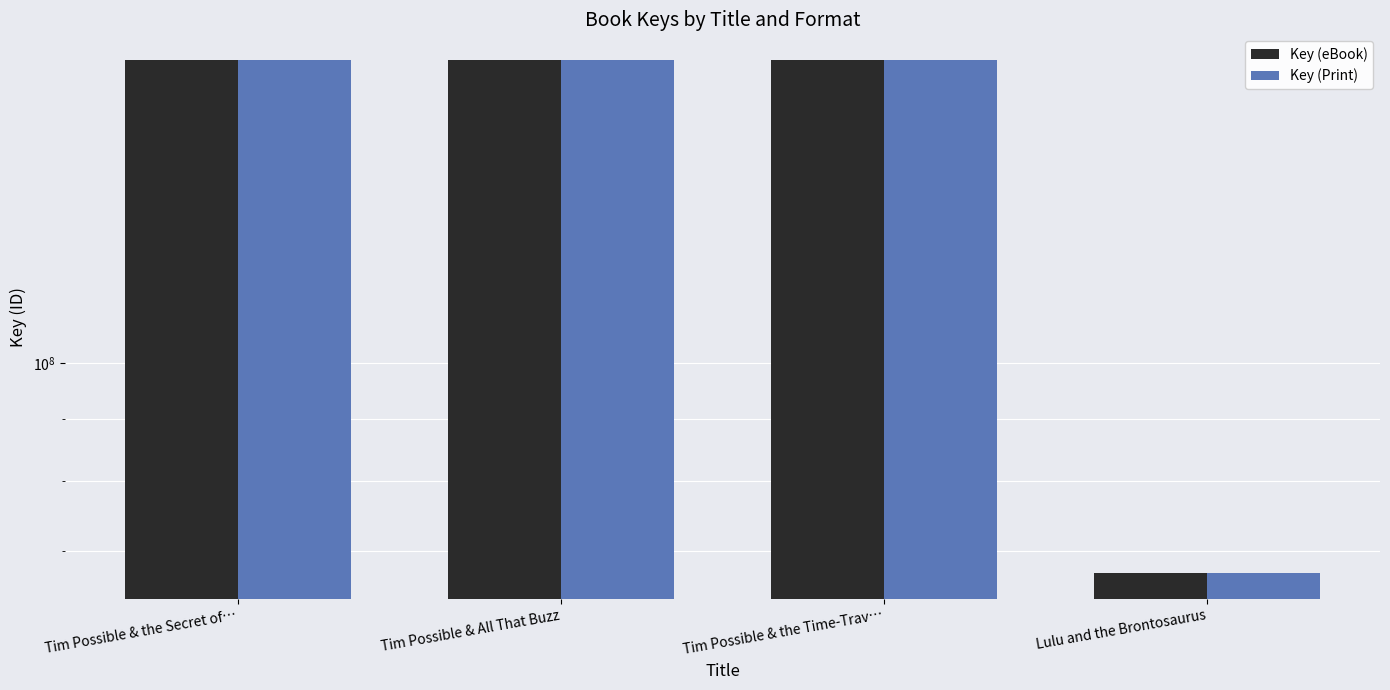

Is it true that Key (Print) equals 178086993 at Tim Possible & the Time-Trav…?

True